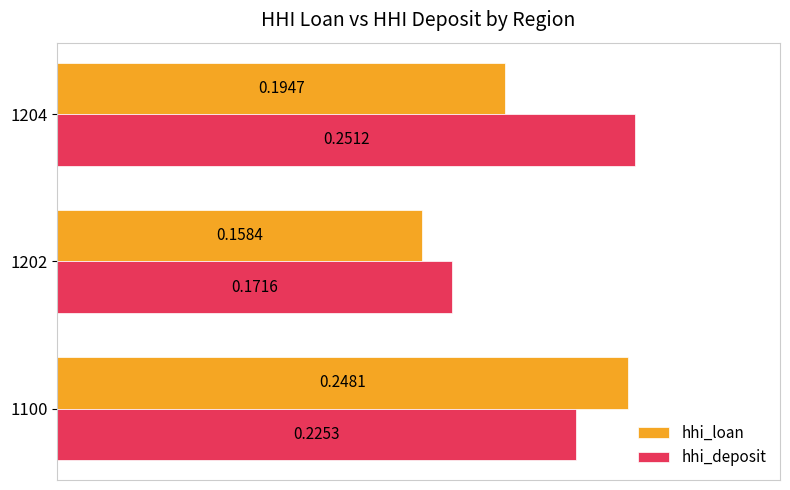

List the series in order of their overall mean, highest first.

hhi_deposit, hhi_loan